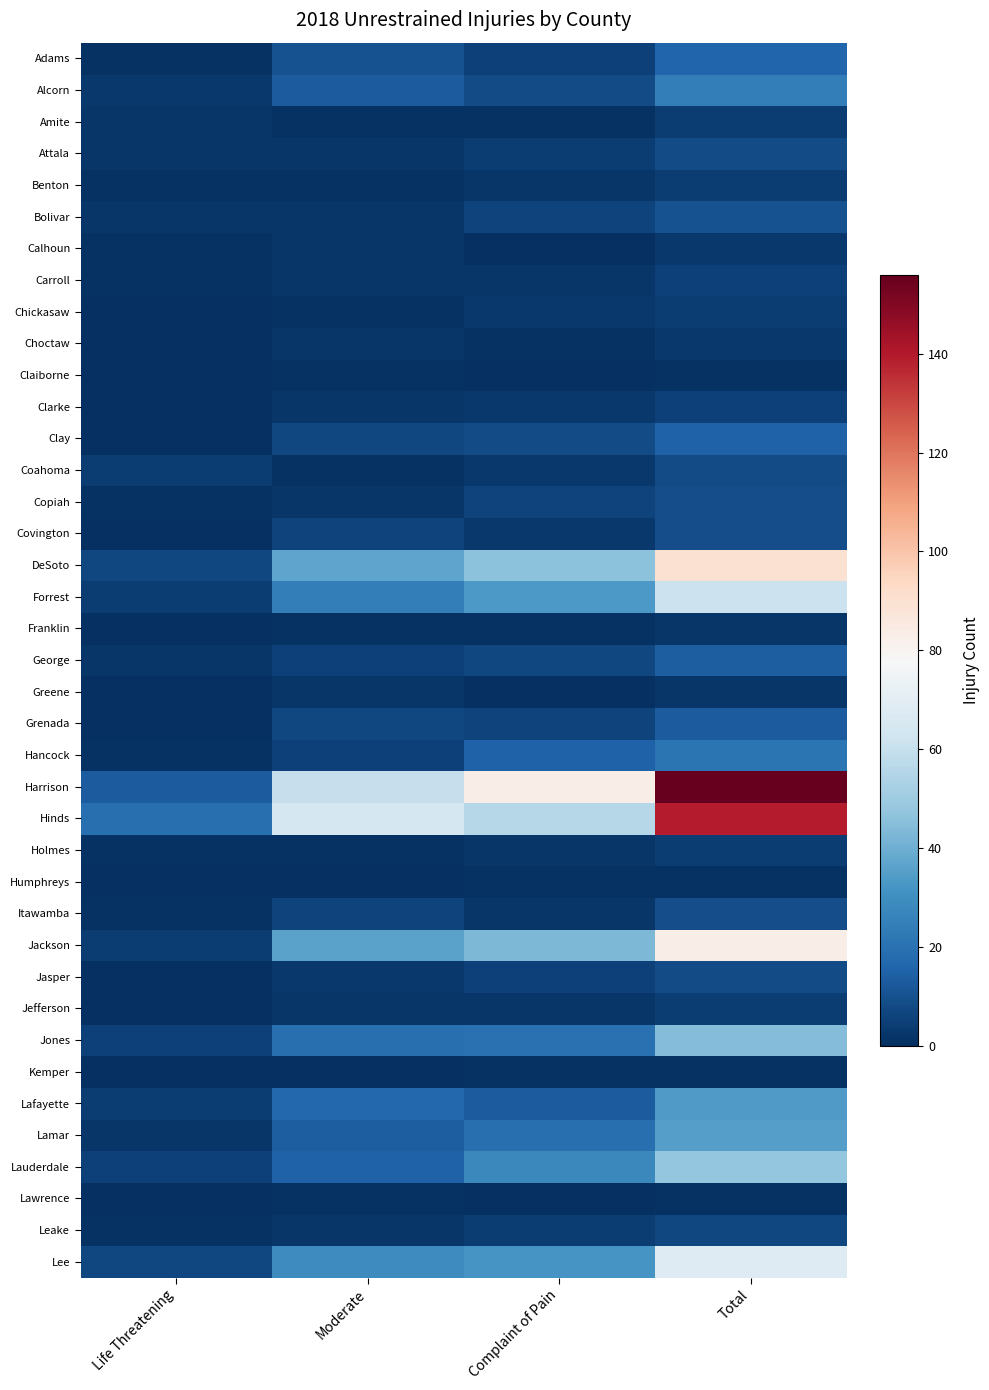

Reading left to right, transcribe all the data shown in this chart.

Adams: Life Threatening=1	Moderate=10	Complaint of Pain=5	Total=16
Alcorn: Life Threatening=3	Moderate=13	Complaint of Pain=8	Total=24
Amite: Life Threatening=2	Moderate=1	Complaint of Pain=1	Total=4
Attala: Life Threatening=2	Moderate=2	Complaint of Pain=4	Total=8
Benton: Life Threatening=1	Moderate=1	Complaint of Pain=2	Total=4
Bolivar: Life Threatening=2	Moderate=2	Complaint of Pain=6	Total=10
Calhoun: Life Threatening=1	Moderate=2	Complaint of Pain=0	Total=3
Carroll: Life Threatening=1	Moderate=2	Complaint of Pain=2	Total=5
Chickasaw: Life Threatening=0	Moderate=1	Complaint of Pain=3	Total=4
Choctaw: Life Threatening=0	Moderate=2	Complaint of Pain=1	Total=3
Claiborne: Life Threatening=0	Moderate=1	Complaint of Pain=0	Total=1
Clarke: Life Threatening=0	Moderate=2	Complaint of Pain=3	Total=5
Clay: Life Threatening=0	Moderate=7	Complaint of Pain=8	Total=15
Coahoma: Life Threatening=4	Moderate=1	Complaint of Pain=3	Total=8
Copiah: Life Threatening=1	Moderate=2	Complaint of Pain=6	Total=9
Covington: Life Threatening=0	Moderate=6	Complaint of Pain=3	Total=9
DeSoto: Life Threatening=7	Moderate=37	Complaint of Pain=46	Total=90
Forrest: Life Threatening=4	Moderate=24	Complaint of Pain=33	Total=61
Franklin: Life Threatening=0	Moderate=1	Complaint of Pain=1	Total=2
George: Life Threatening=2	Moderate=5	Complaint of Pain=7	Total=14
Greene: Life Threatening=0	Moderate=2	Complaint of Pain=0	Total=2
Grenada: Life Threatening=0	Moderate=7	Complaint of Pain=6	Total=13
Hancock: Life Threatening=1	Moderate=5	Complaint of Pain=15	Total=21
Harrison: Life Threatening=13	Moderate=60	Complaint of Pain=83	Total=156
Hinds: Life Threatening=19	Moderate=64	Complaint of Pain=56	Total=139
Holmes: Life Threatening=1	Moderate=1	Complaint of Pain=2	Total=4
Humphreys: Life Threatening=0	Moderate=0	Complaint of Pain=1	Total=1
Itawamba: Life Threatening=1	Moderate=6	Complaint of Pain=2	Total=9
Jackson: Life Threatening=4	Moderate=36	Complaint of Pain=43	Total=83
Jasper: Life Threatening=0	Moderate=3	Complaint of Pain=5	Total=8
Jefferson: Life Threatening=0	Moderate=2	Complaint of Pain=2	Total=4
Jones: Life Threatening=5	Moderate=19	Complaint of Pain=20	Total=44
Kemper: Life Threatening=0	Moderate=0	Complaint of Pain=1	Total=1
Lafayette: Life Threatening=4	Moderate=17	Complaint of Pain=13	Total=34
Lamar: Life Threatening=2	Moderate=14	Complaint of Pain=19	Total=35
Lauderdale: Life Threatening=5	Moderate=15	Complaint of Pain=28	Total=48
Lawrence: Life Threatening=0	Moderate=1	Complaint of Pain=0	Total=1
Leake: Life Threatening=1	Moderate=2	Complaint of Pain=4	Total=7
Lee: Life Threatening=7	Moderate=29	Complaint of Pain=32	Total=68